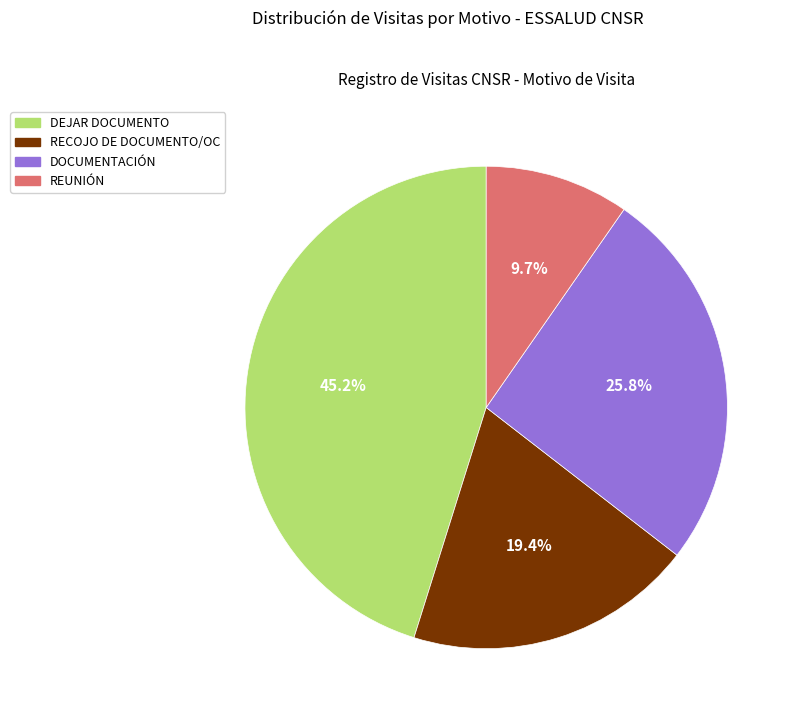

Is there any slice that represents more than half of the pie?

No